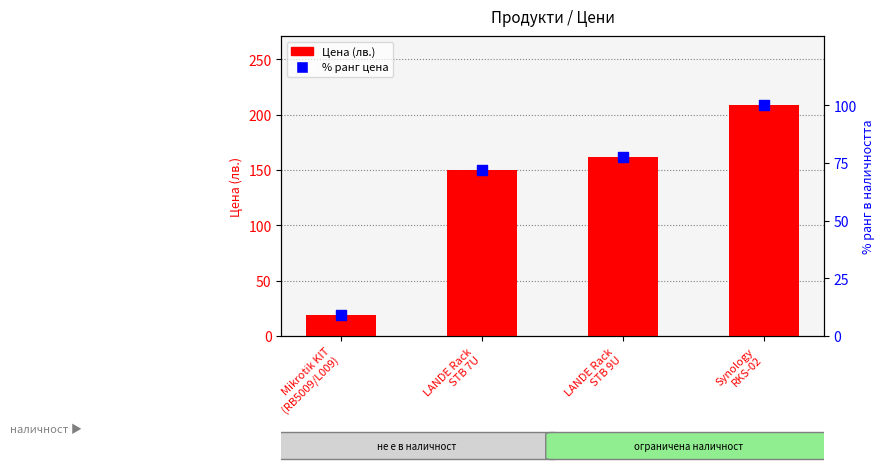

Which series contains the highest Y value?

Цена (лв.)